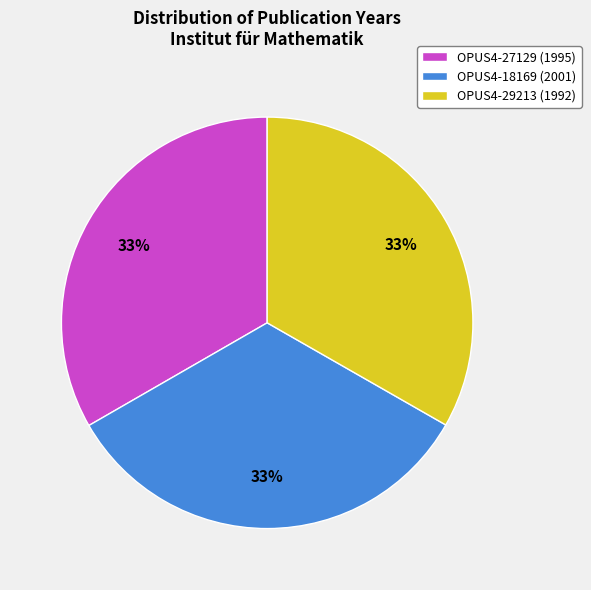

Approximately how many times larger is the value at OPUS4-18169 (2001) compared to OPUS4-27129 (1995)?

1.0